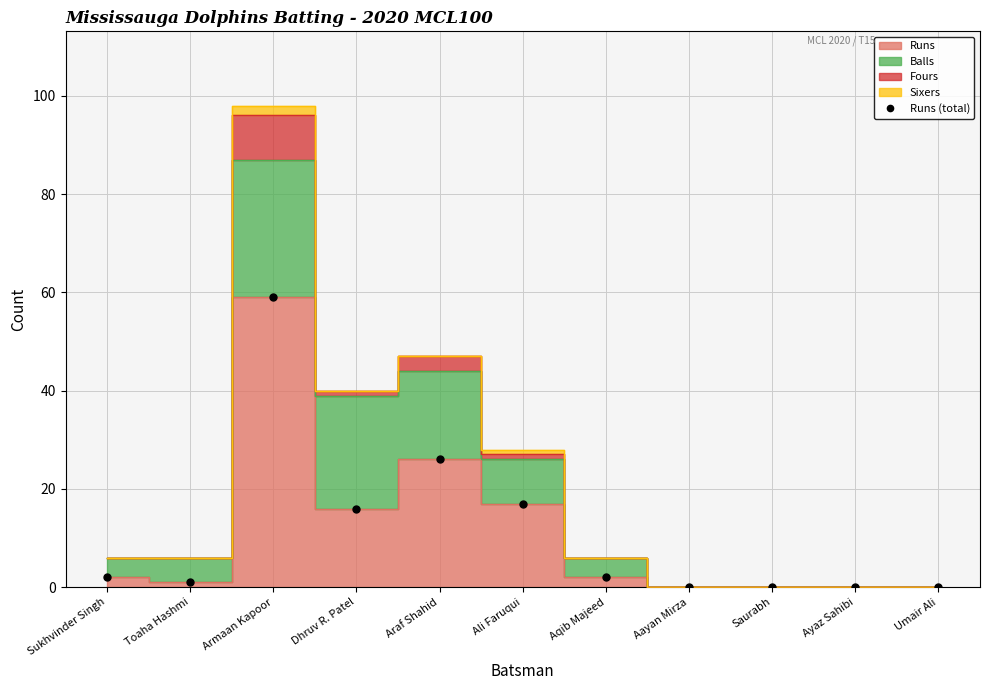

The value at Umair Ali is 0. True or false?

True